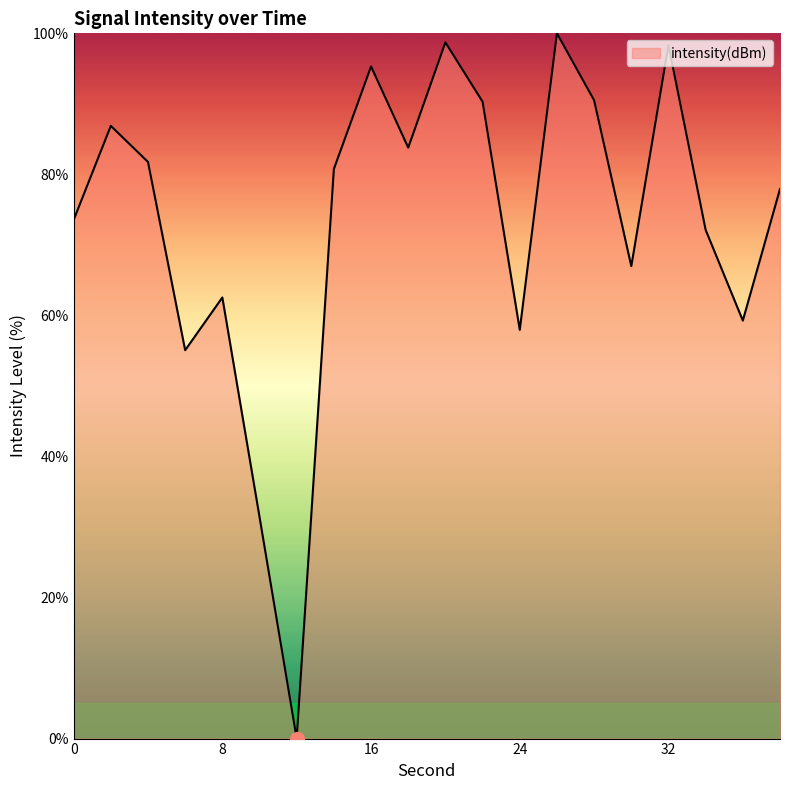

What is the maximum value shown in the chart?

100.0